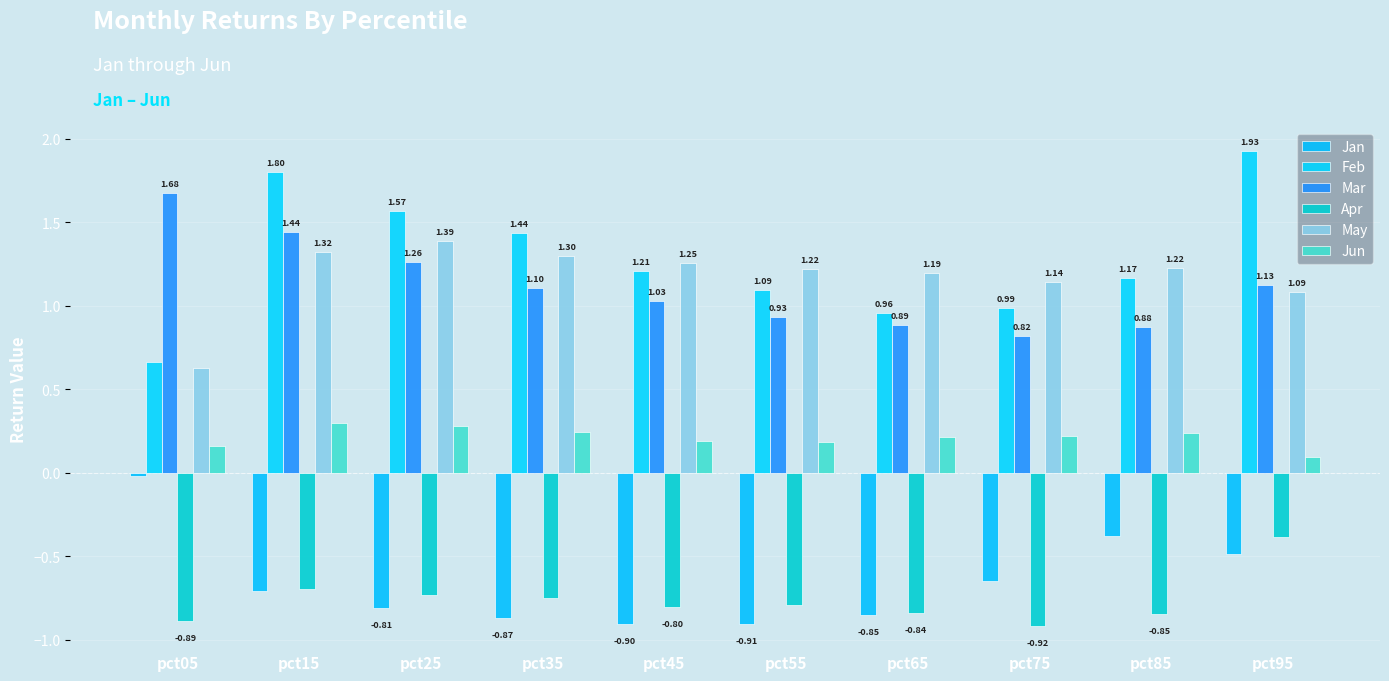

Reading right to left, what are all the values shown in this chart?

Jan: pct95=-0.5	pct85=-0.4	pct75=-0.6	pct65=-0.9	pct55=-0.9	pct45=-0.9	pct35=-0.9	pct25=-0.8	pct15=-0.7	pct05=-0.0
Feb: pct95=1.9	pct85=1.2	pct75=1.0	pct65=1.0	pct55=1.1	pct45=1.2	pct35=1.4	pct25=1.6	pct15=1.8	pct05=0.7
Mar: pct95=1.1	pct85=0.9	pct75=0.8	pct65=0.9	pct55=0.9	pct45=1.0	pct35=1.1	pct25=1.3	pct15=1.4	pct05=1.7
Apr: pct95=-0.4	pct85=-0.8	pct75=-0.9	pct65=-0.8	pct55=-0.8	pct45=-0.8	pct35=-0.7	pct25=-0.7	pct15=-0.7	pct05=-0.9
May: pct95=1.1	pct85=1.2	pct75=1.1	pct65=1.2	pct55=1.2	pct45=1.3	pct35=1.3	pct25=1.4	pct15=1.3	pct05=0.6
Jun: pct95=0.1	pct85=0.2	pct75=0.2	pct65=0.2	pct55=0.2	pct45=0.2	pct35=0.2	pct25=0.3	pct15=0.3	pct05=0.2